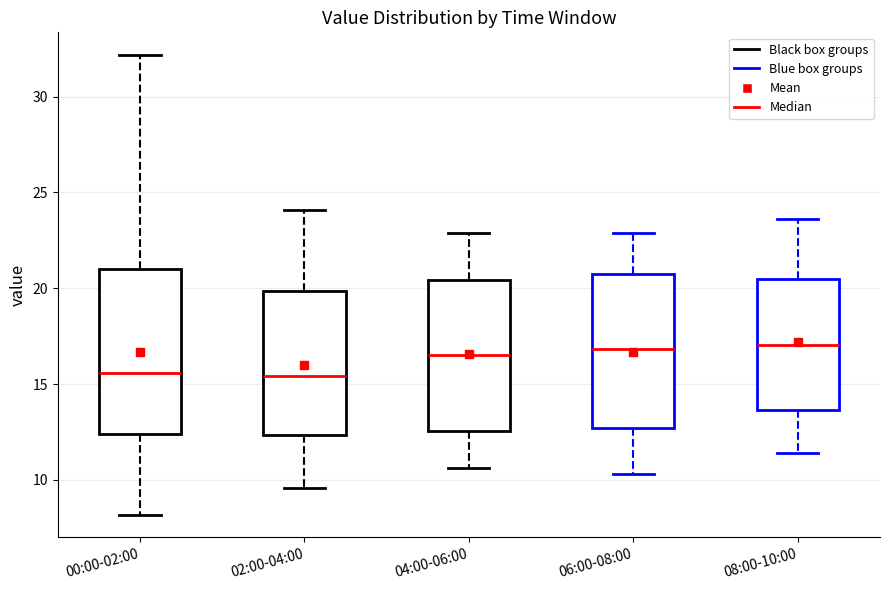

Reading left to right, transcribe this box plot: for each box, give where its median line is, the range the box spans, and where its two whiskers end, as read against the y-axis. The values are not printed on the chart, so give them approximately, as read against the axis.

00:00-02:00: median 15.5, box 12.5 to 21.0, whiskers 8.0 to 32.0
02:00-04:00: median 15.5, box 12.5 to 20.0, whiskers 9.5 to 24.0
04:00-06:00: median 16.5, box 12.5 to 20.5, whiskers 10.5 to 23.0
06:00-08:00: median 17.0, box 12.5 to 20.5, whiskers 10.5 to 23.0
08:00-10:00: median 17.0, box 13.5 to 20.5, whiskers 11.5 to 23.5